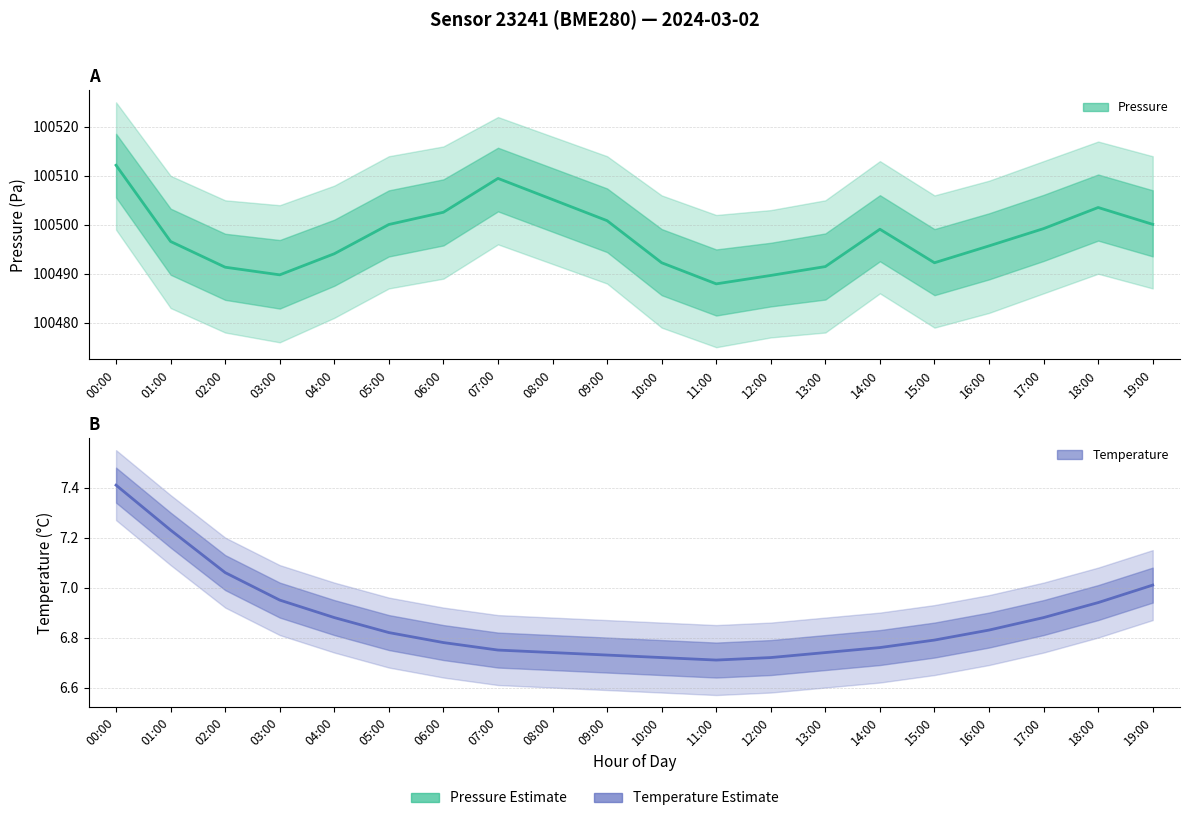

Is it true that Temperature (°C) equals 6.7 at 12:00?

True